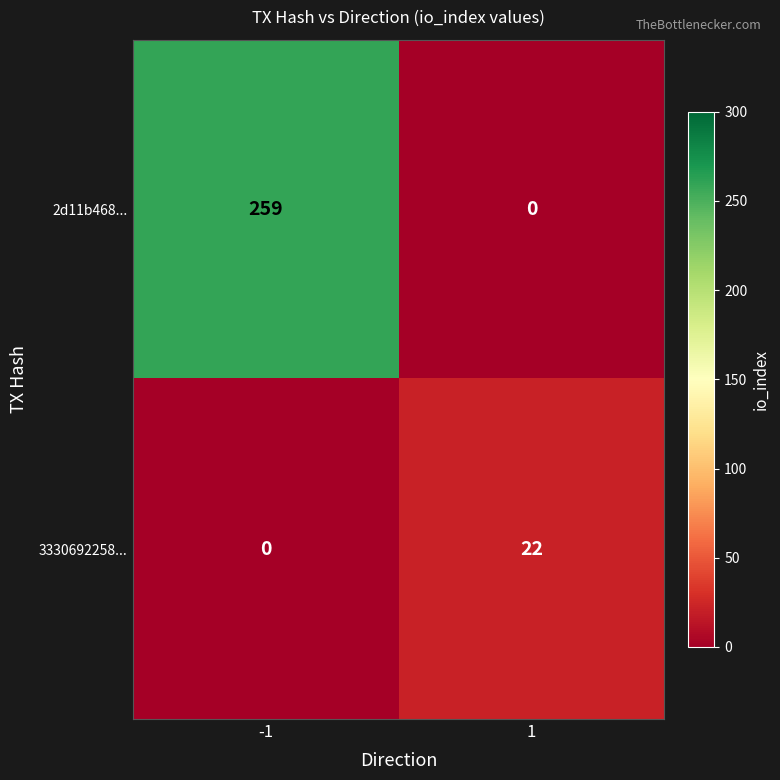

What is the difference between the highest and lowest values at -1?

259